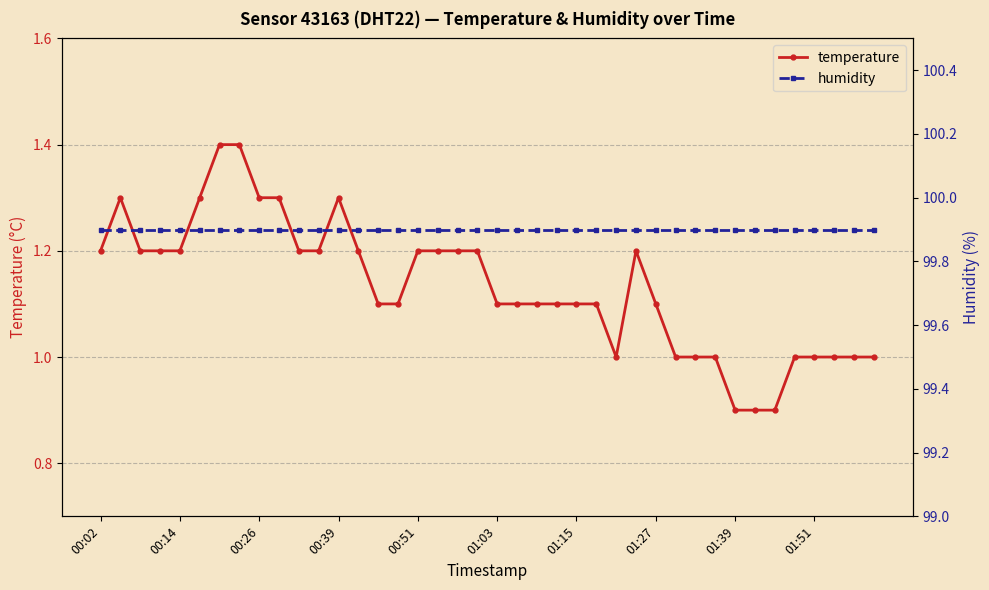

How many temperature values are between 1 and 2?

37